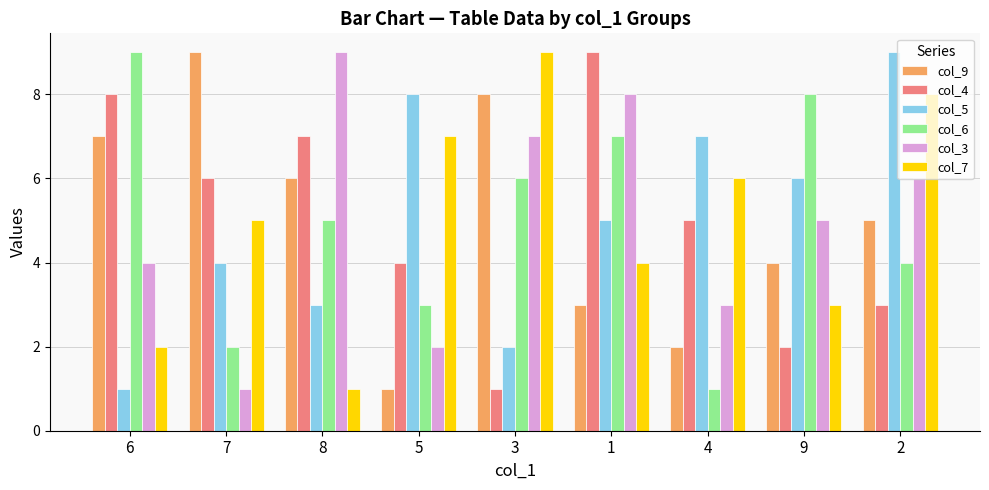

Between 5 and 1, which series saw the biggest shift?

col_3